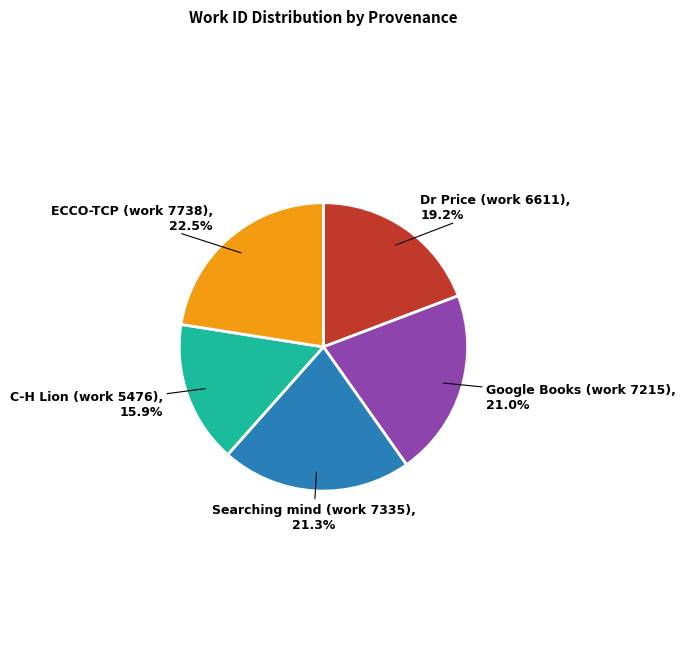

What is the largest slice in the pie chart?

ECCO-TCP (work 7738)